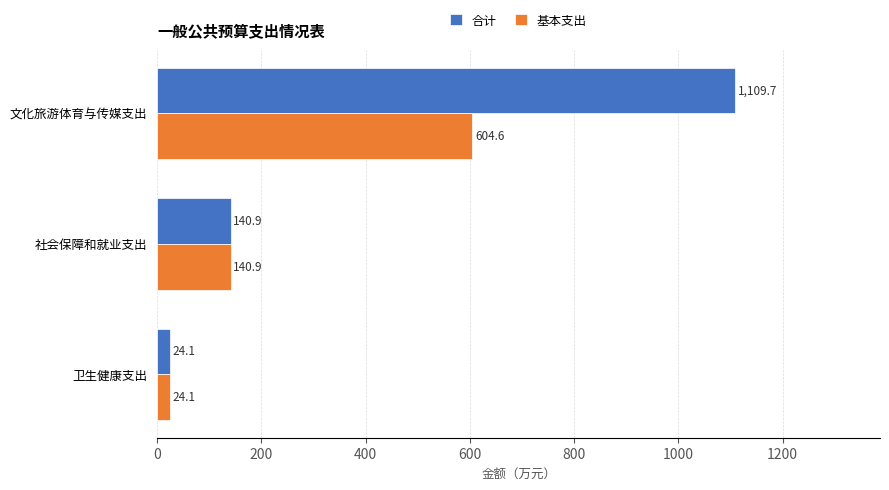

Which series has the largest range (max minus min)?

合计